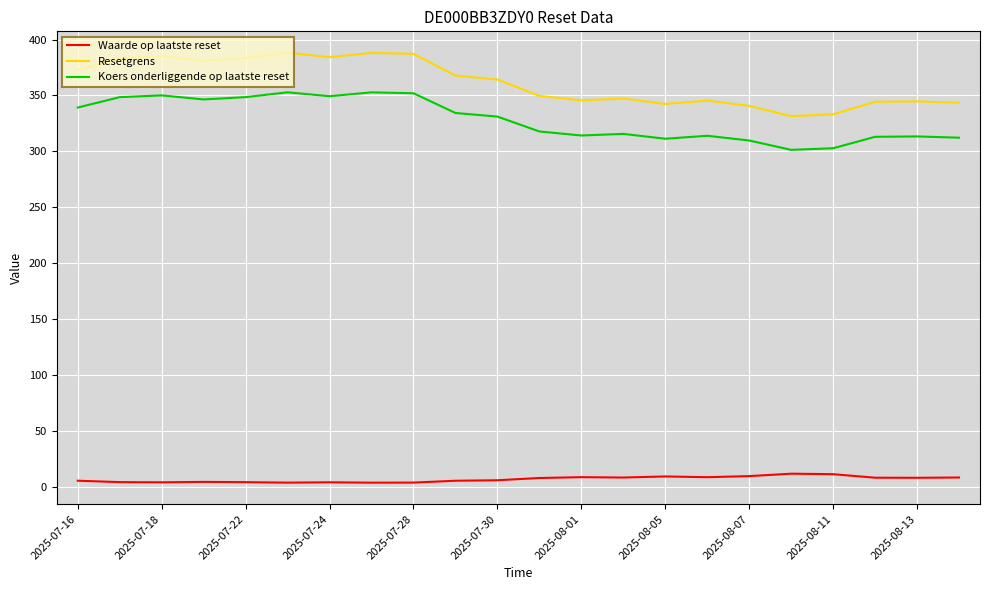

What is the difference between the second highest and minimum values in the Waarde op laatste reset series?

7.6